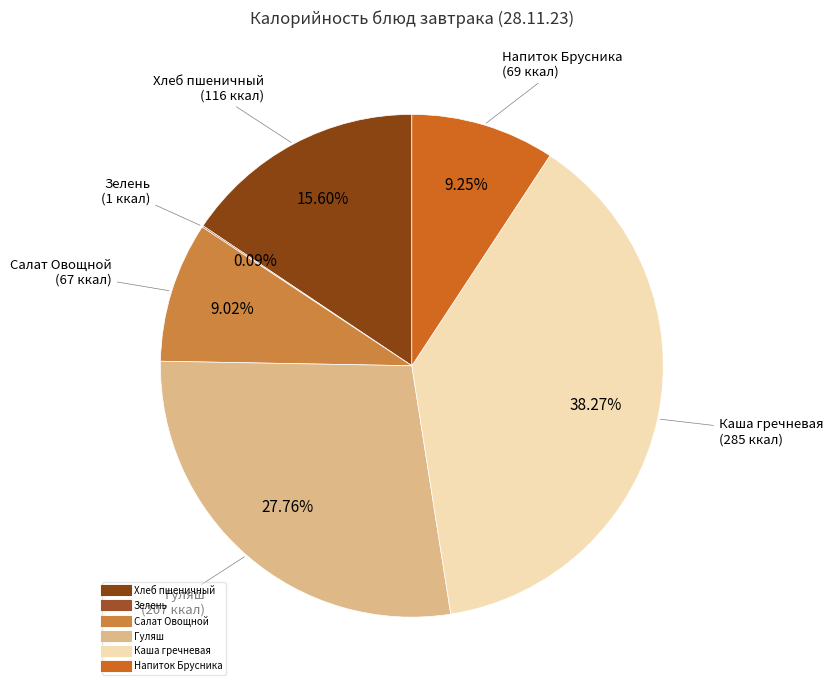

Rank the categories by value from highest to lowest.

Каша гречневая рассыпчатая, Гуляш, Хлеб пшеничный из муки в/с, Теплый напиток Брусника, Салат Овощной, Зелень (укроп, петрушка)